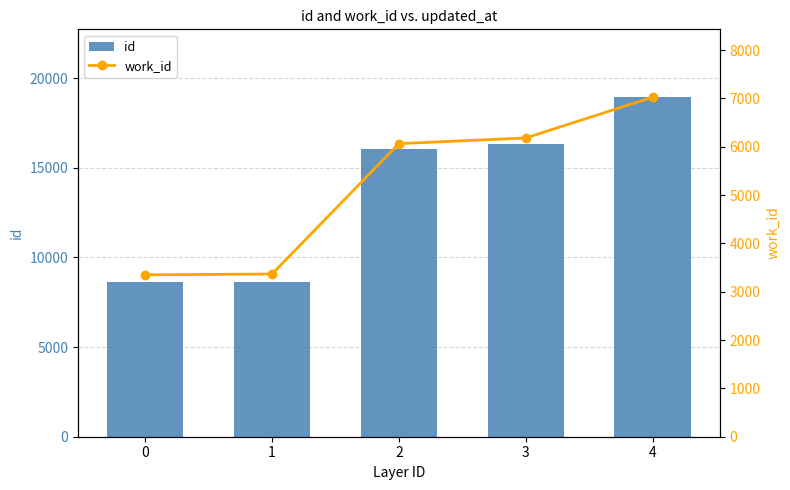

At how many categories does at least one series exceed 18868?

1